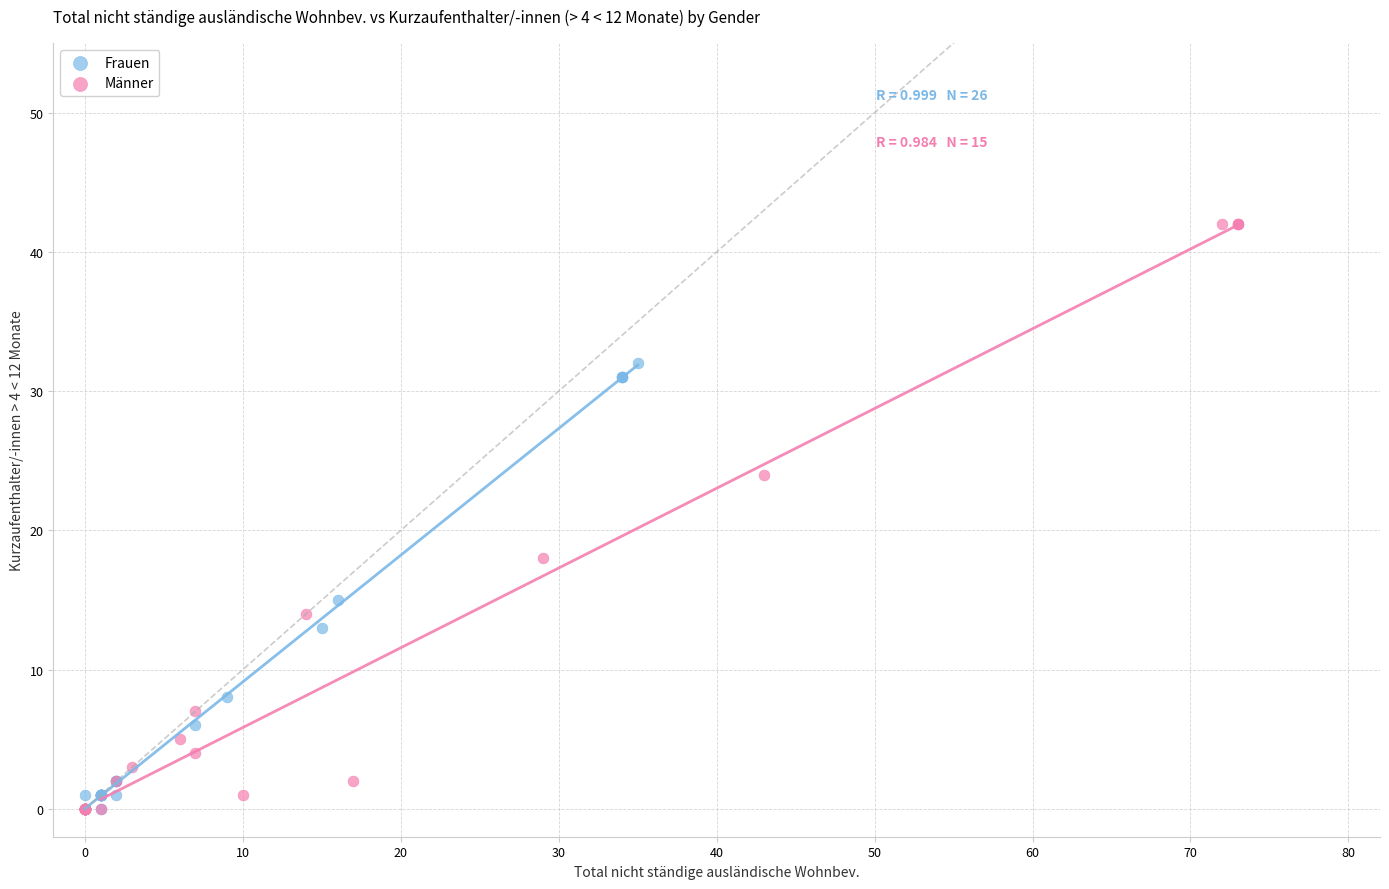

What are all the series names shown in the legend?

Frauen, Männer